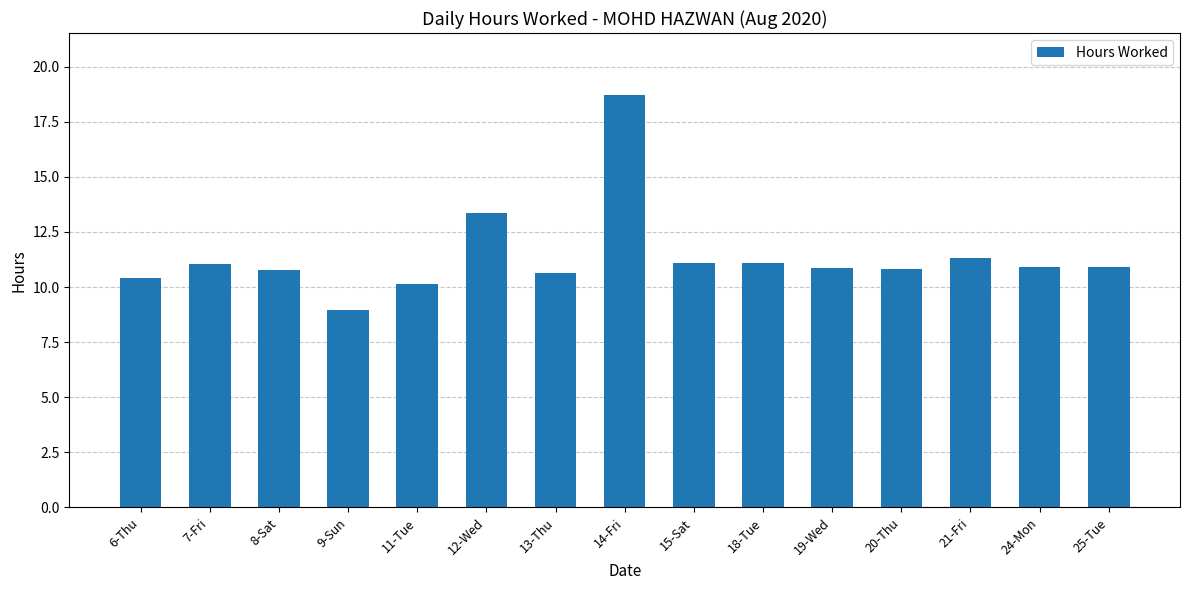

The value at 11-Tue is 10.2. True or false?

True